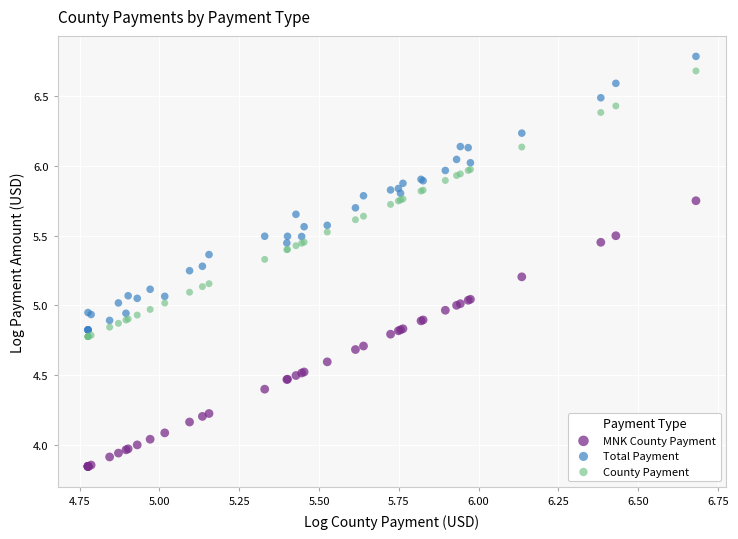

Which series contains the lowest Y value?

MNK County Payment